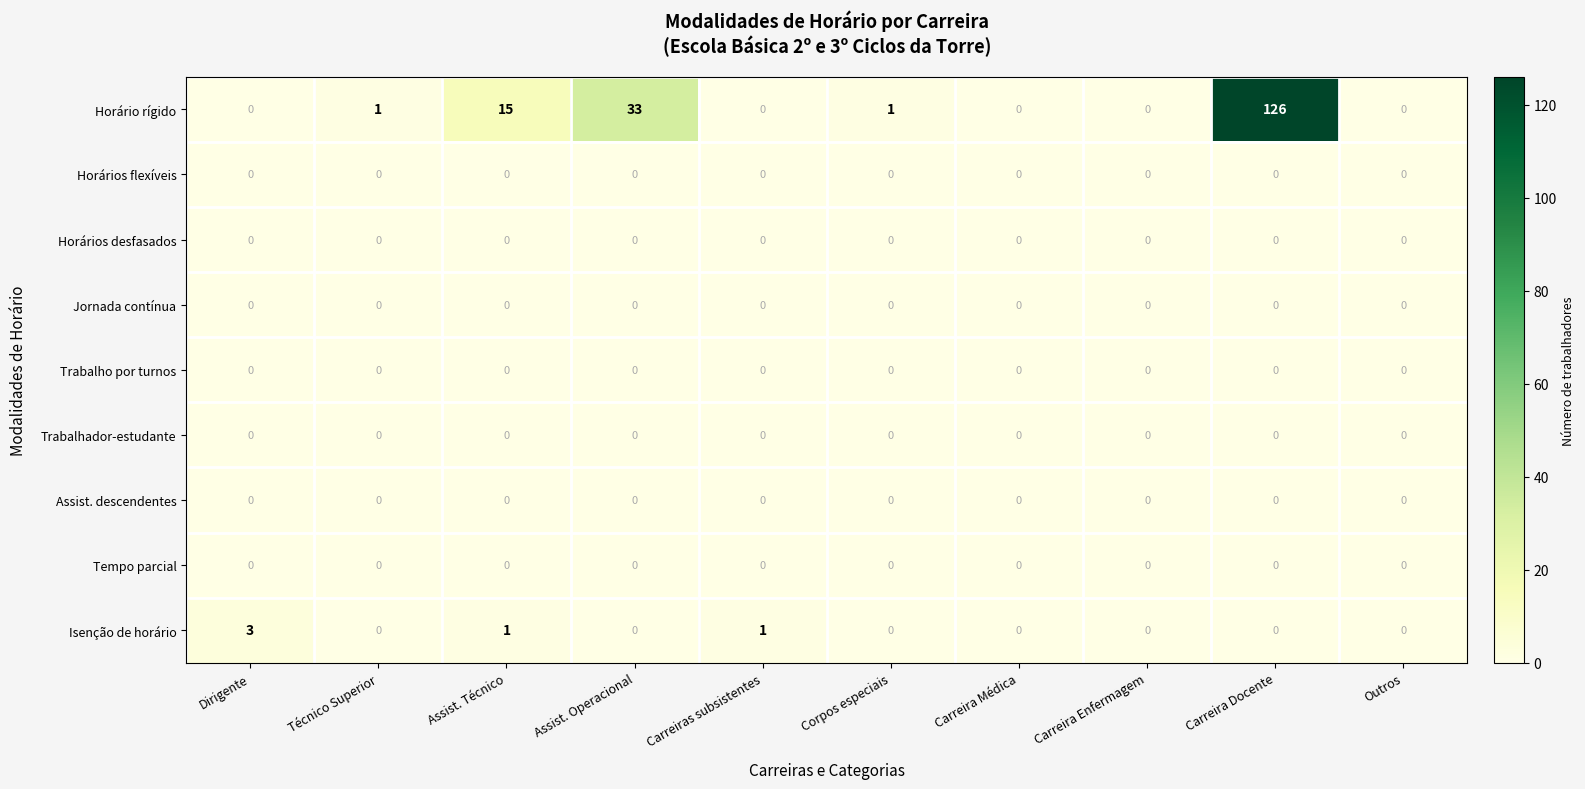

Which category has the highest value across all series?

Carreira Docente